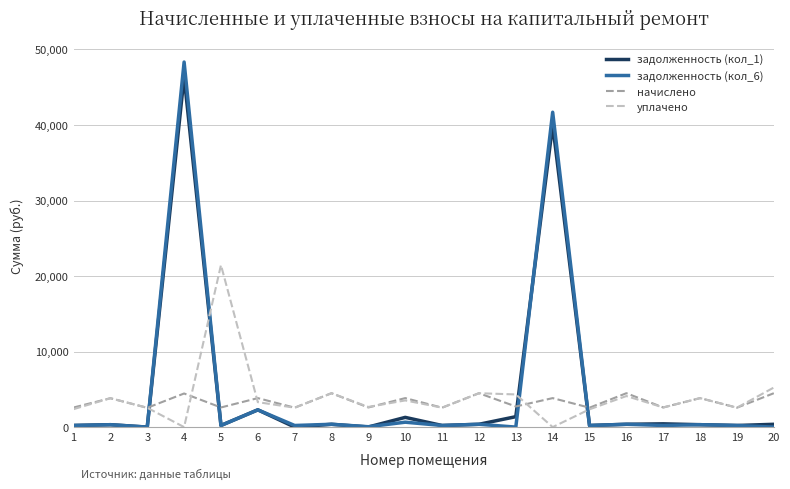

At which label does задолженность (кол_1) first exceed 371?

4